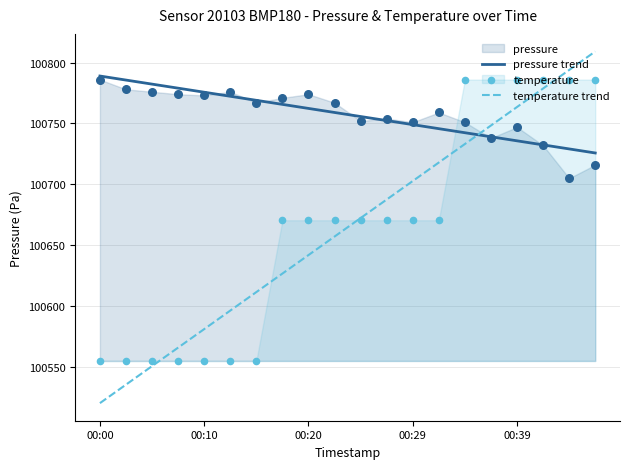

True or false: pressure trend has a value of 154811.5 at 00:00.

False